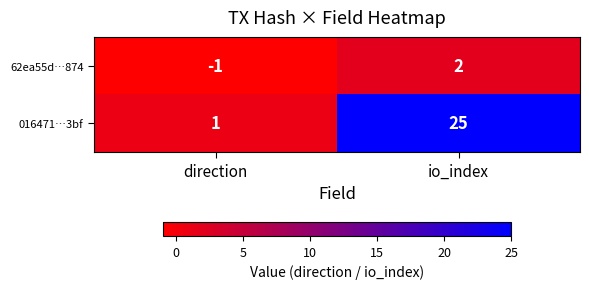

Which series has the largest total across all categories?

016471…3bf